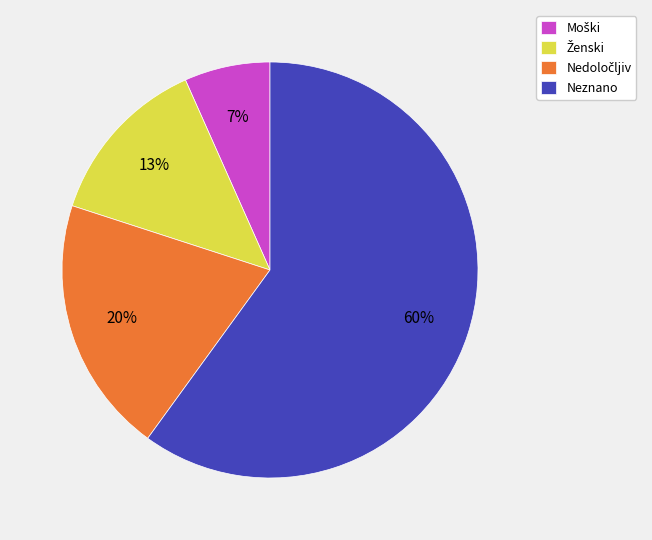

Is there a majority slice in this chart?

Yes